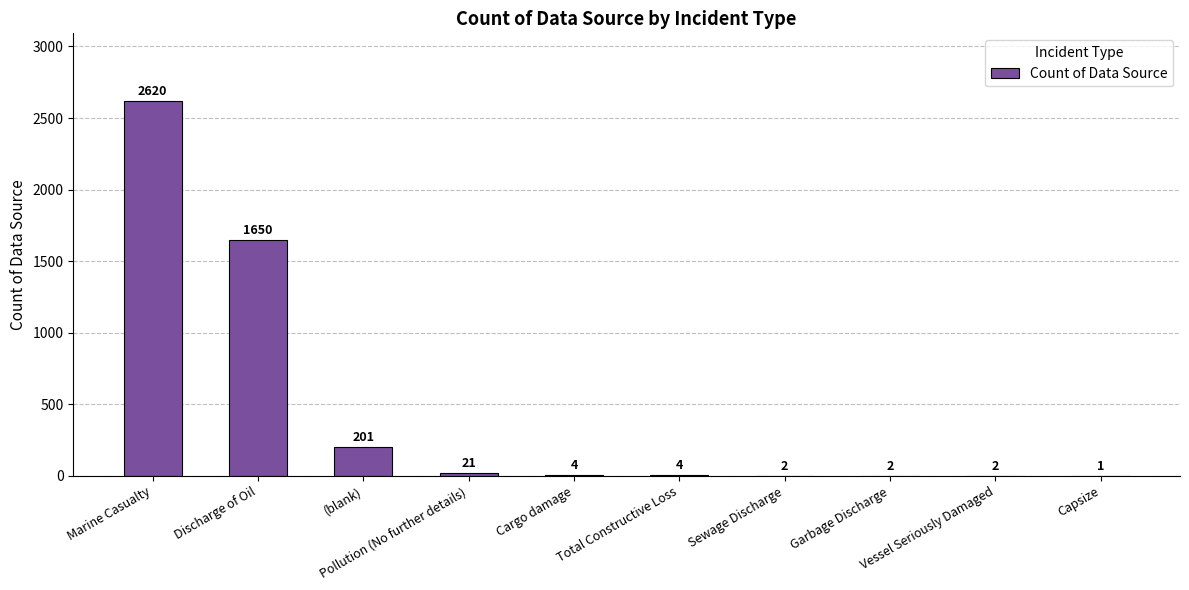

Reading right to left, transcribe all the data shown in this chart.

1	2	2	2	4	4	21	201	1650	2620